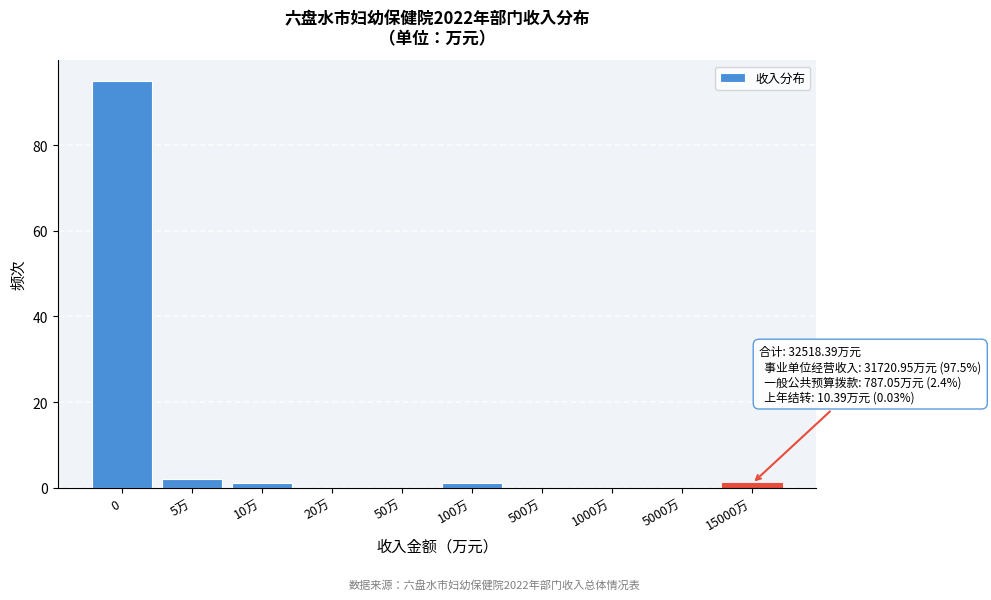

Reading left to right, transcribe all the data shown in this chart.

0=95	5万=2	10万=1	20万=0	50万=0	100万=1	500万=0	1000万=0	5000万=0	15000万=1